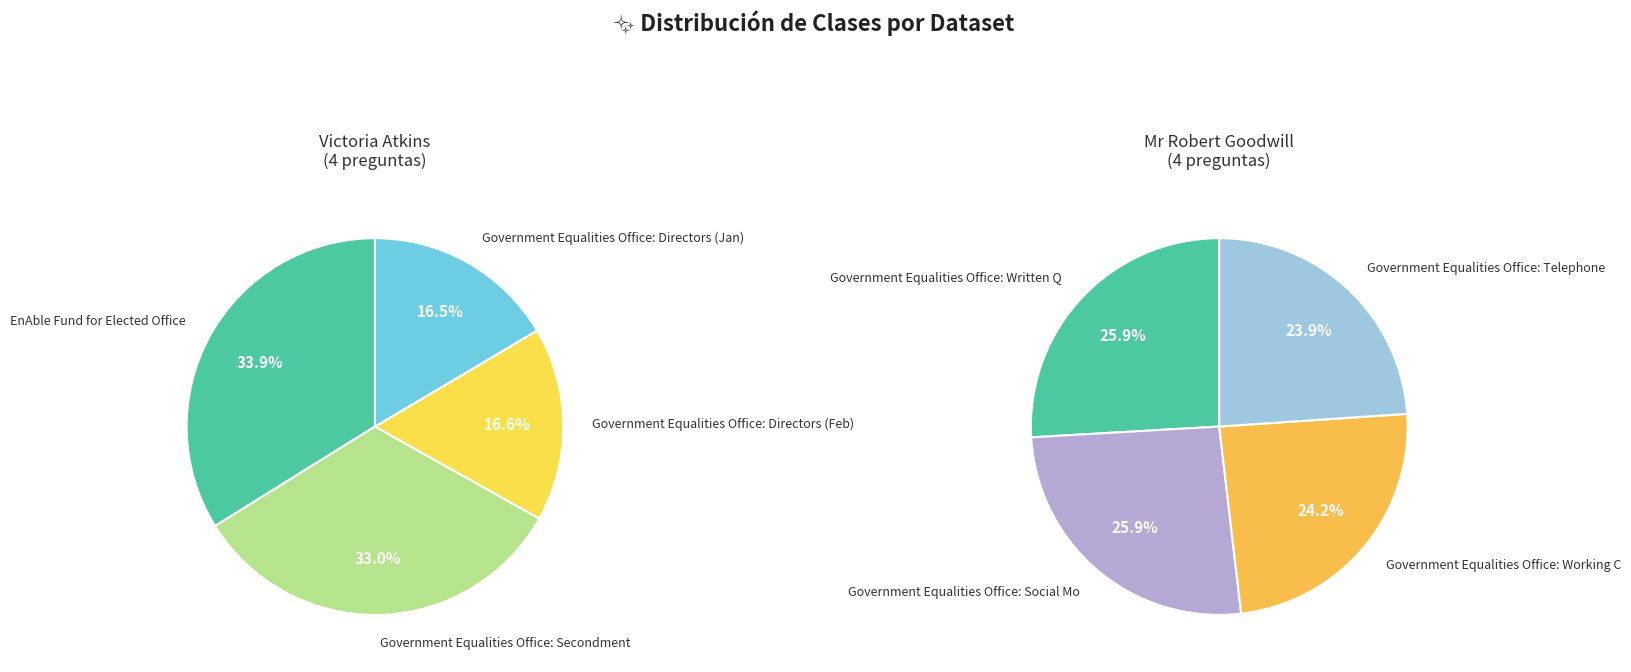

Is there any slice that represents more than half of the pie?

No